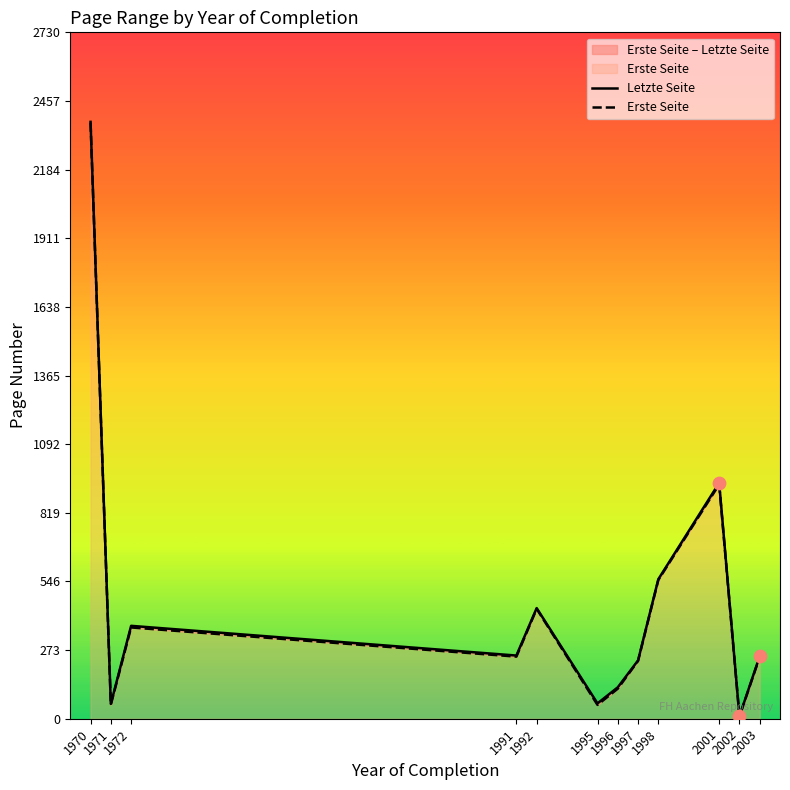

At how many categories does at least one series exceed 922?

2